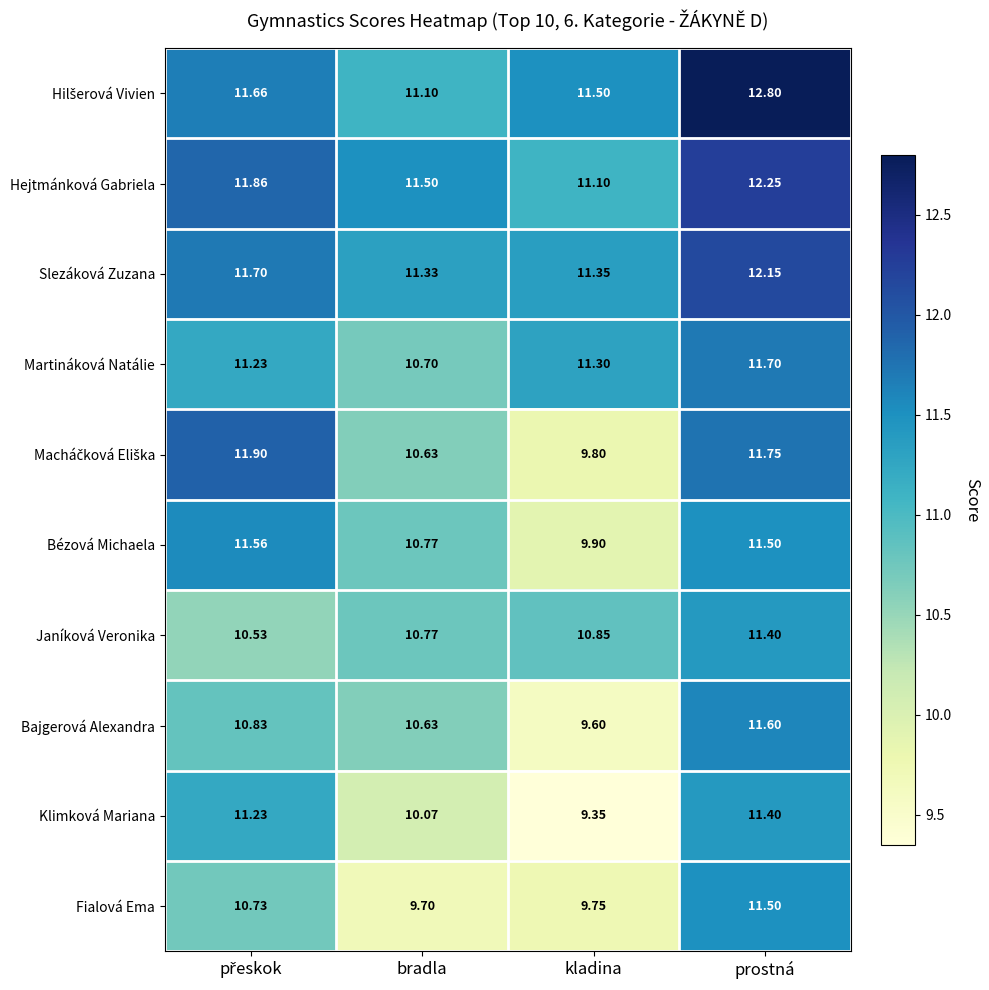

At which category is the sum across all series the highest?

prostná